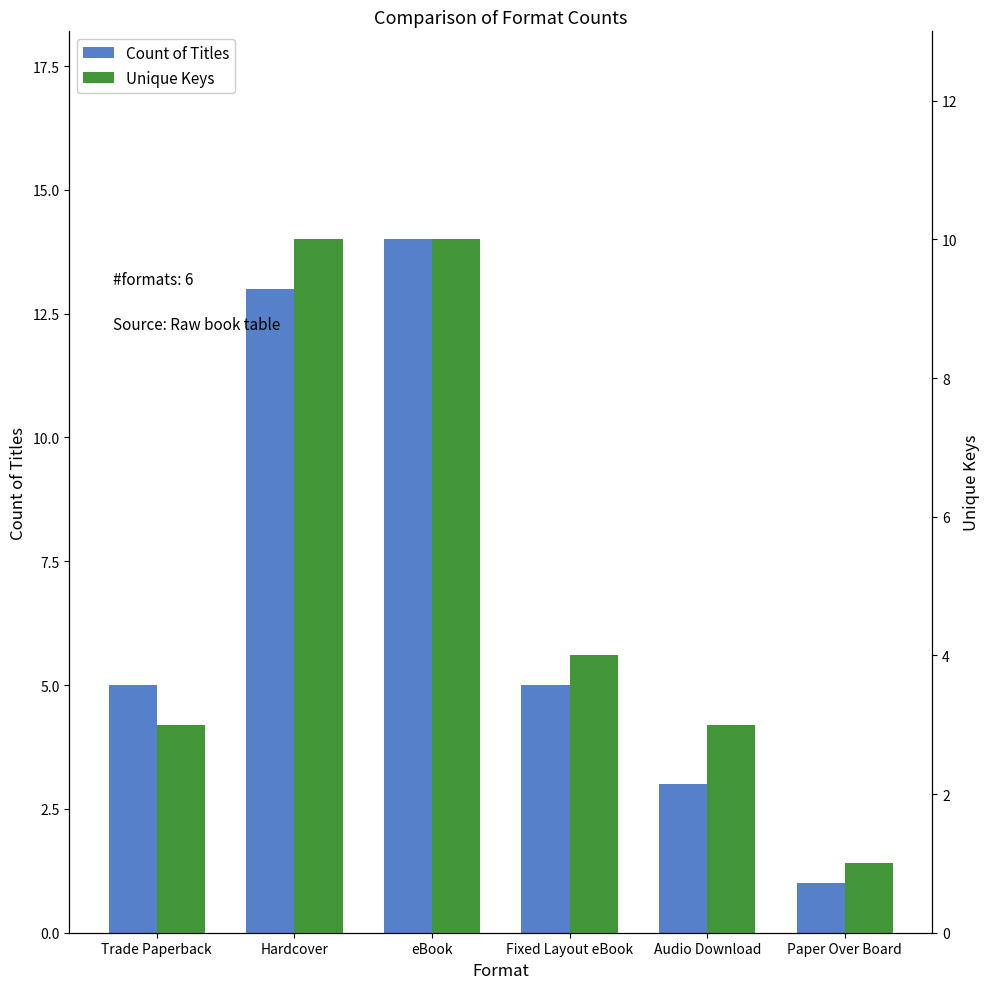

How many groups of bars are there?

6